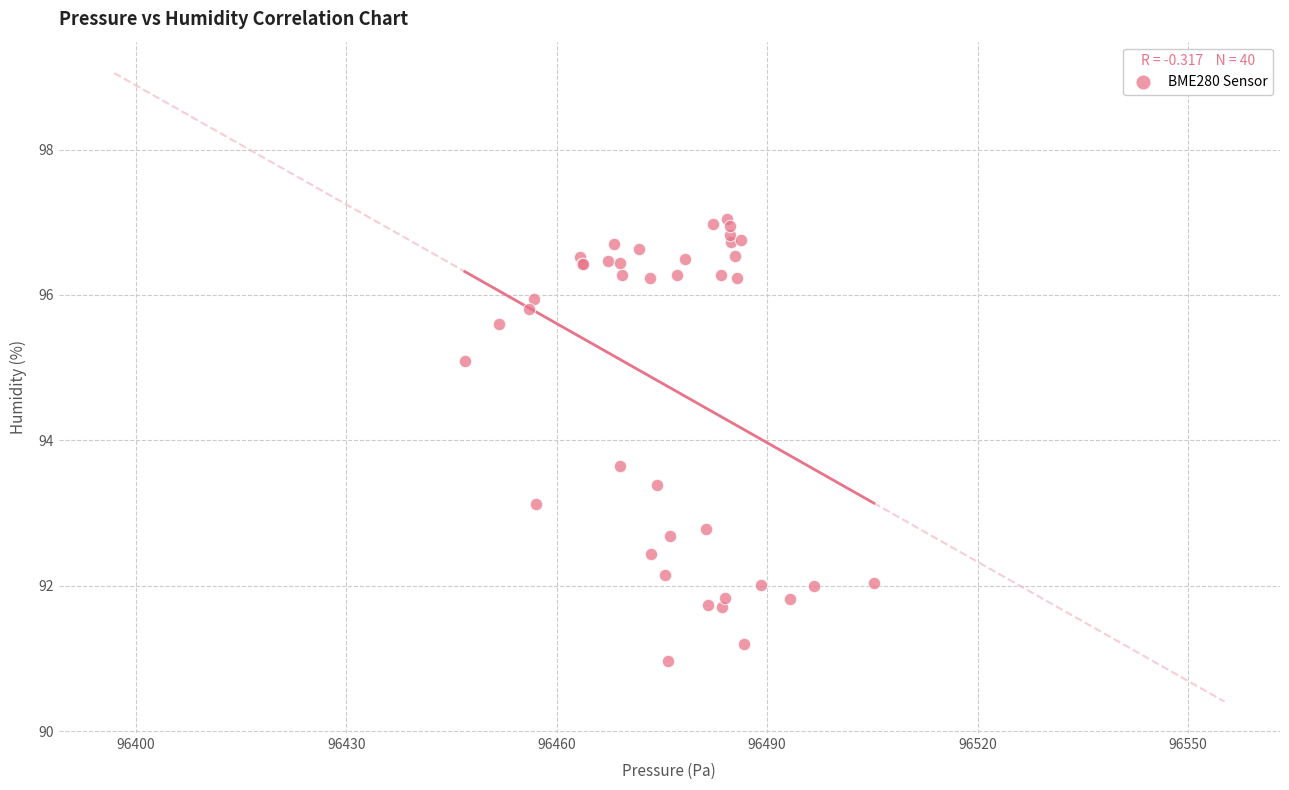

What Y value in the scatter plot is closest to 94?

93.7